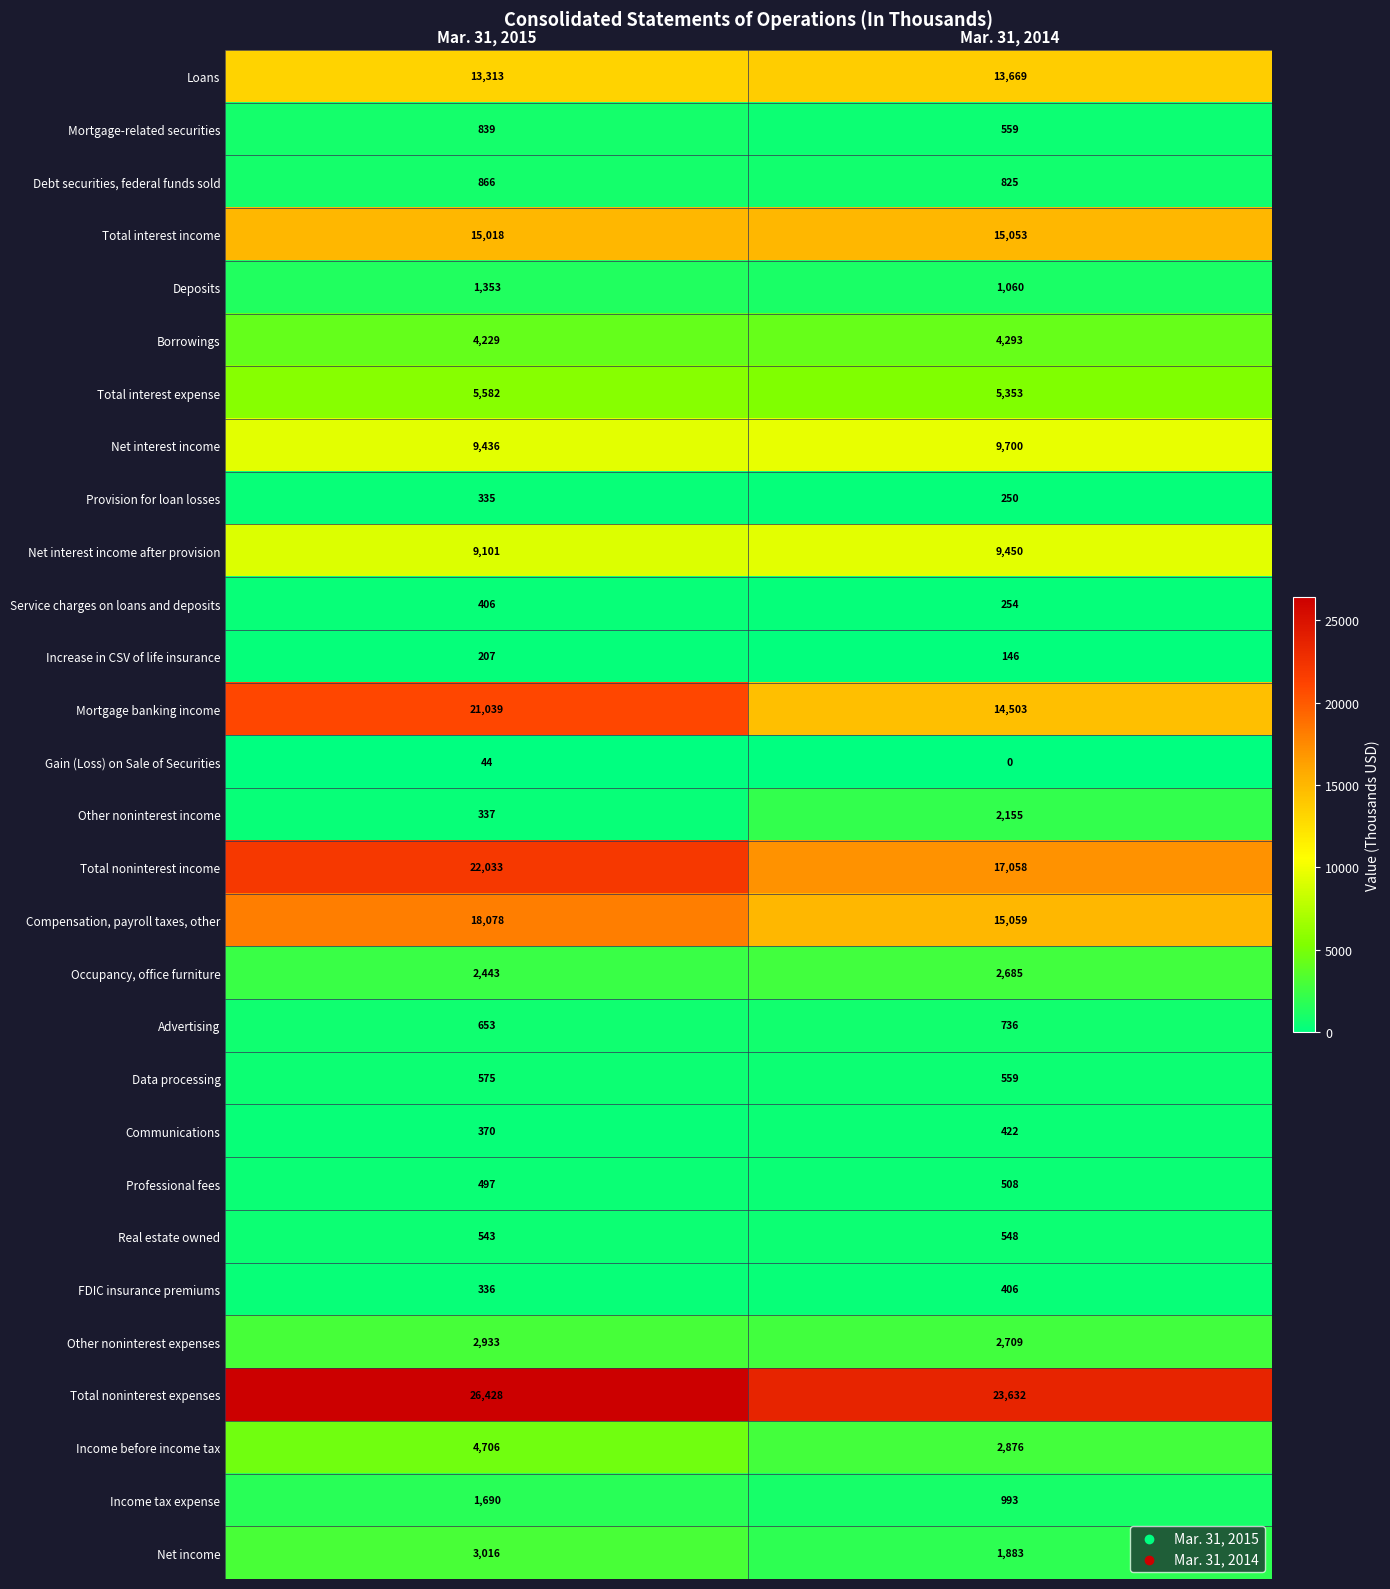

Is the value of Total noninterest income at Mar. 31, 2015 greater than the value of Mortgage-related securities at Mar. 31, 2015?

Yes